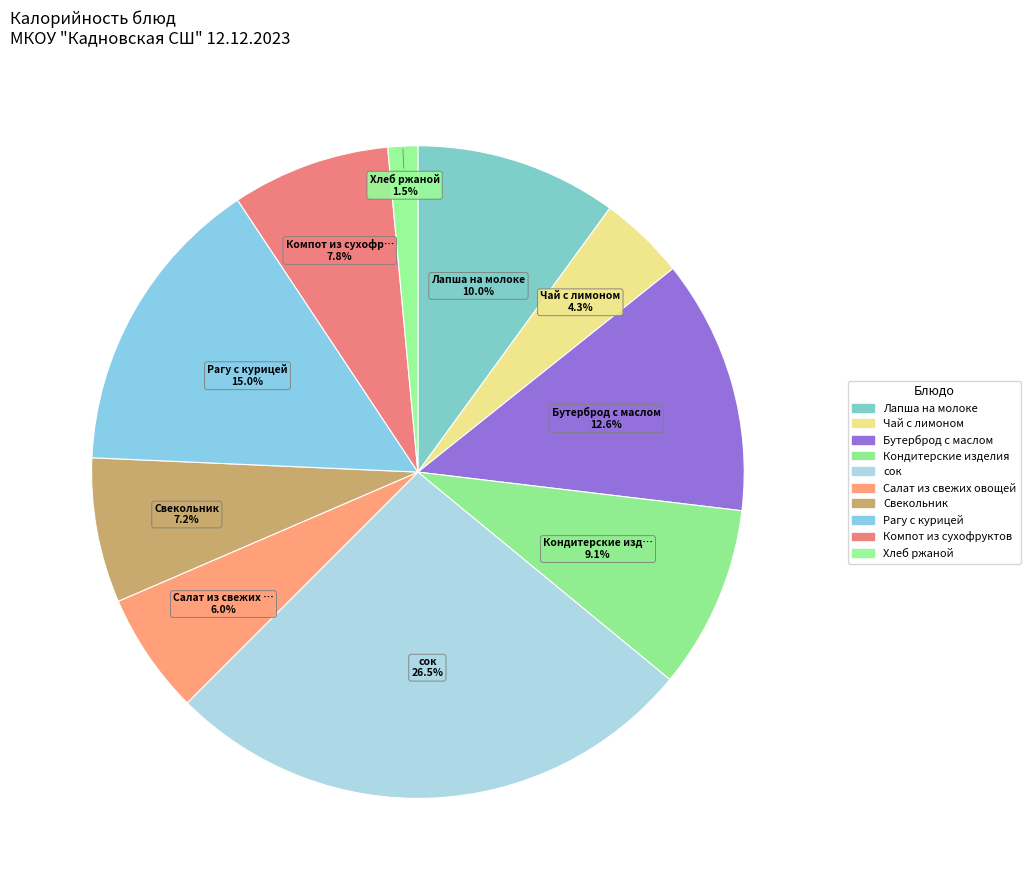

Does Рагу с курицей represent more than half of the total?

No